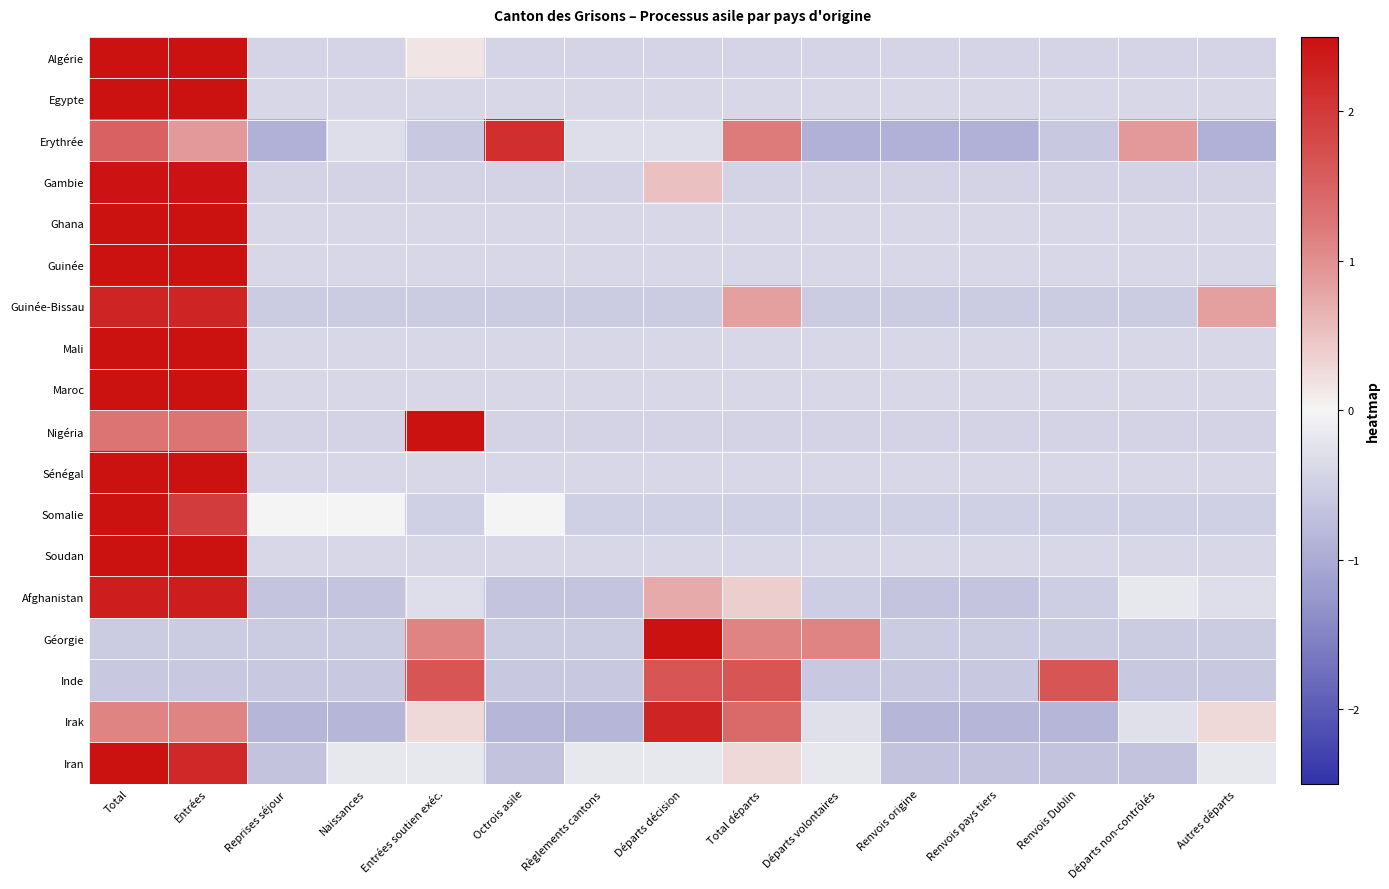

At Naissances, list the series in order from largest to smallest.

Somalie, Iran, Erythrée, Egypte, Soudan, Ghana, Guinée, Mali, Maroc, Sénégal, Algérie, Gambie, Nigéria, Géorgie, Guinée-Bissau, Inde, Afghanistan, Irak